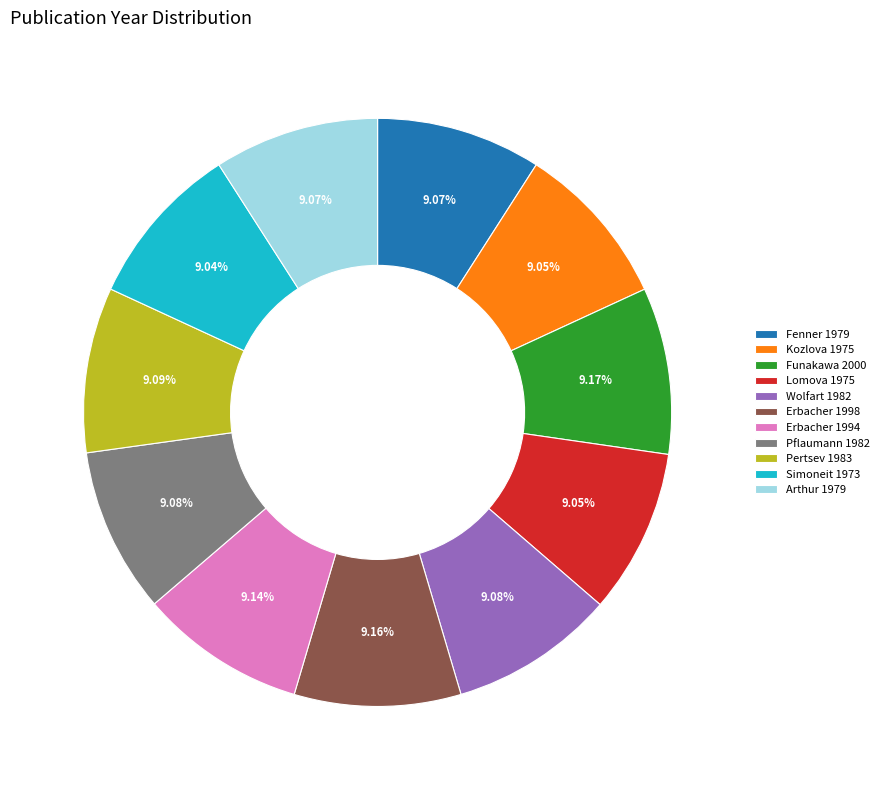

Combined, do Fenner 1979 and Erbacher 1994 account for over 50%?

No